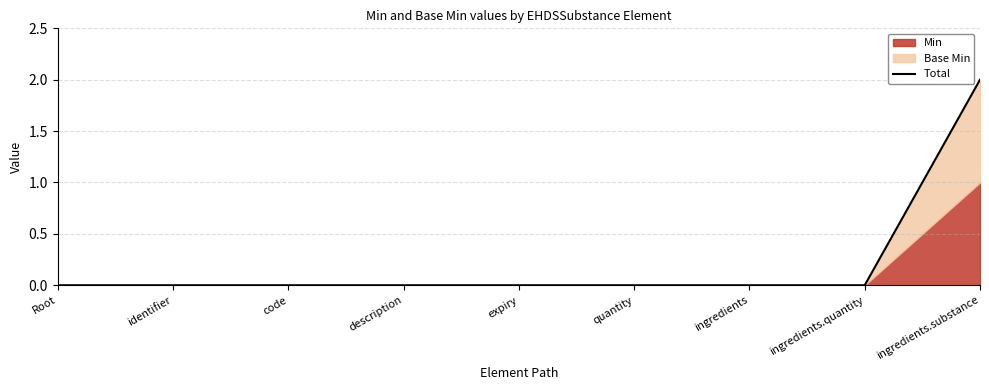

Is it true that the value at quantity is 0?

True